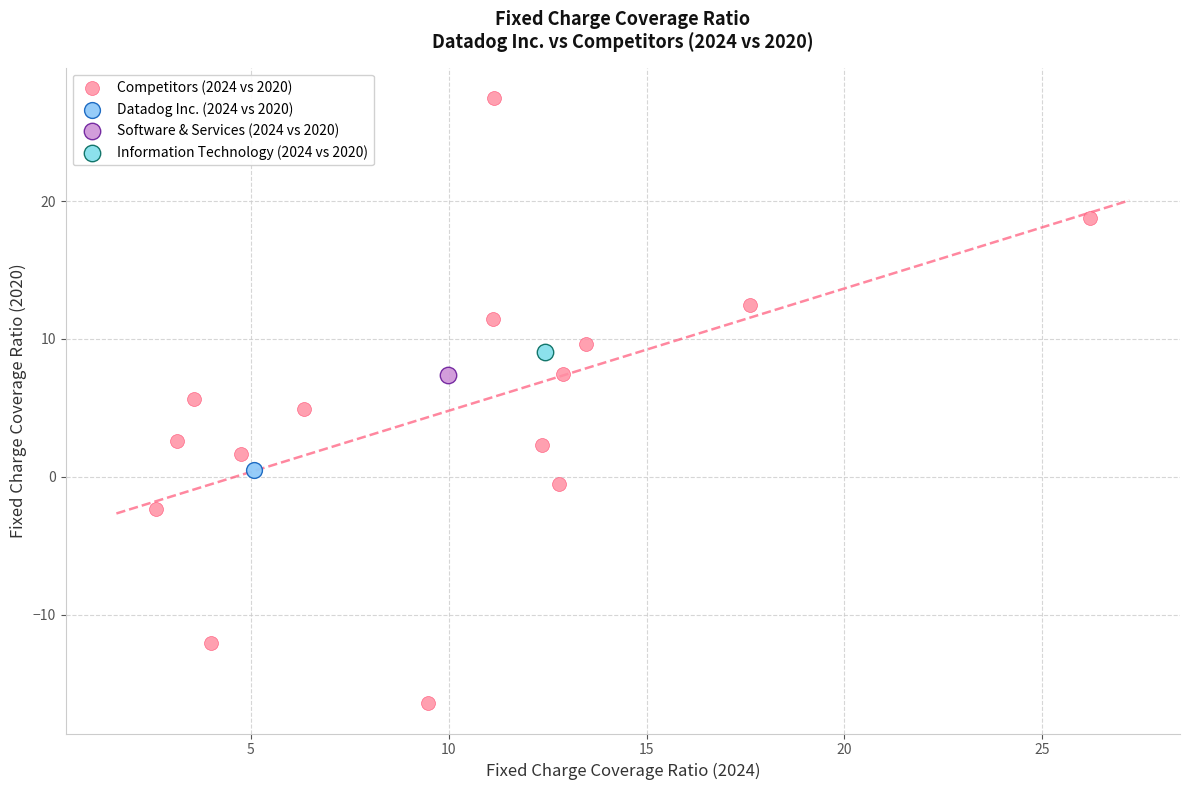

What are all the series names shown in the legend?

Competitors (2024 vs 2020), Datadog Inc. (2024 vs 2020), Software & Services (2024 vs 2020), Information Technology (2024 vs 2020)